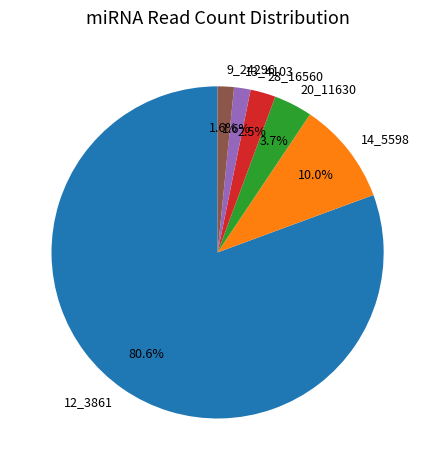

Which category has the biggest portion of the pie?

12_3861